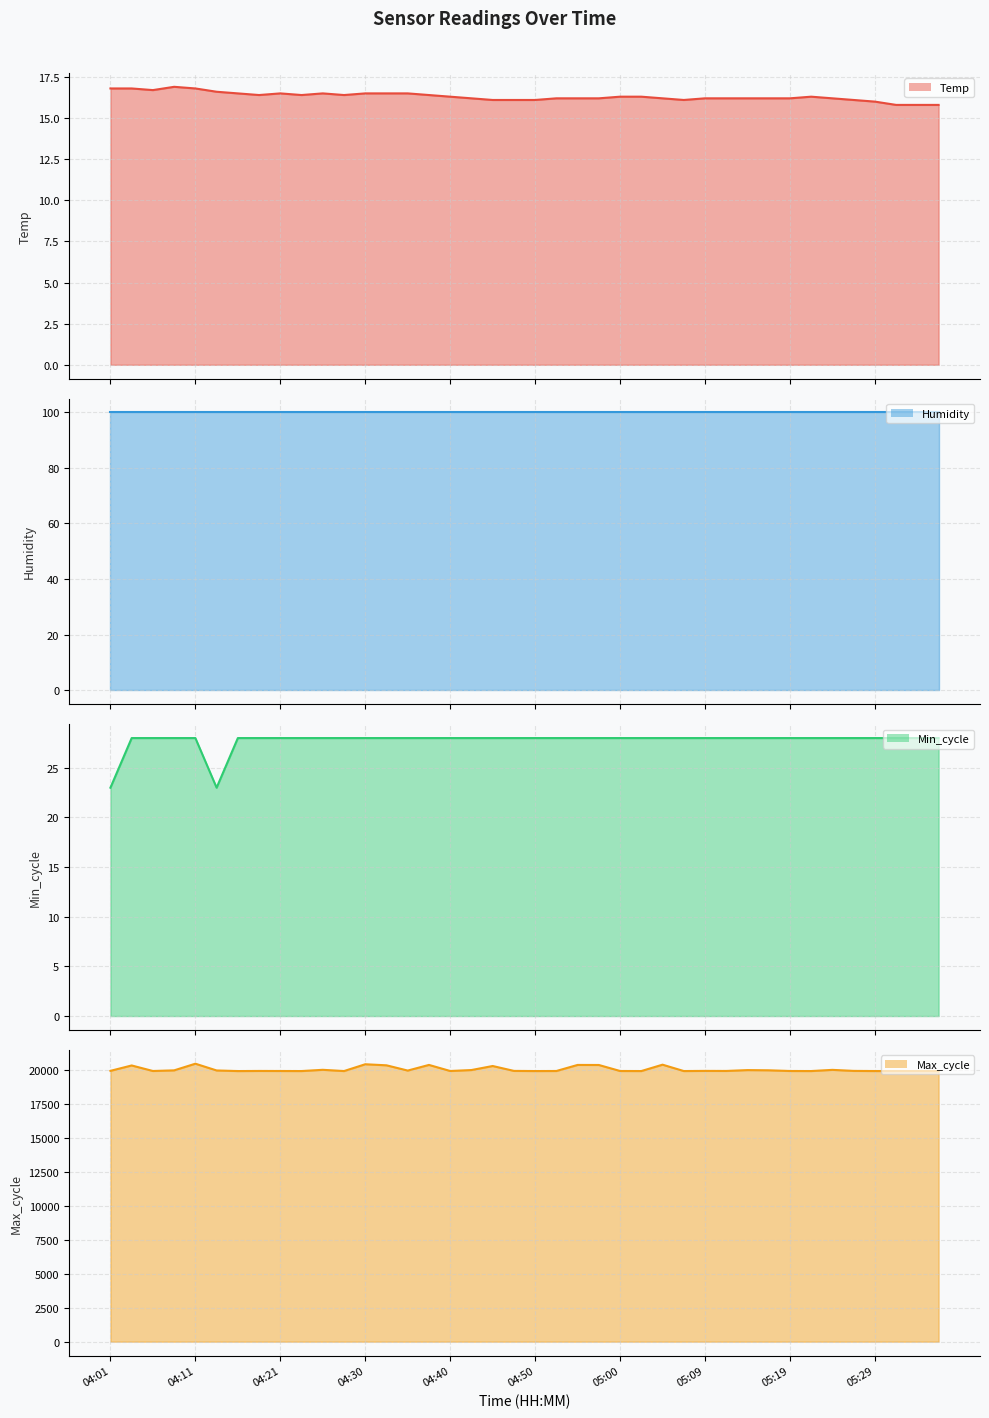

What is the difference between the highest and lowest values at 05:00?

19893.7